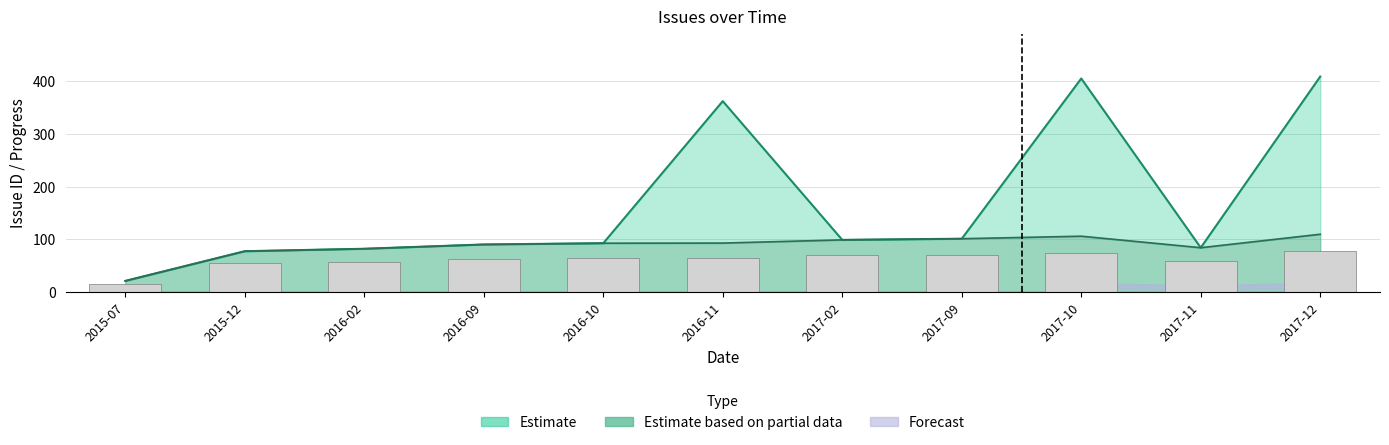

Reading left to right, transcribe all the data shown in this chart.

Issue ID: 20.4	76.9	81.6	89.8	92.2	92.4	98.5	100.7	105.5	83.6	109.2
Progress: 20.4	76.9	81.6	89.8	92.2	362.4	98.5	100.7	405.5	83.6	409.2